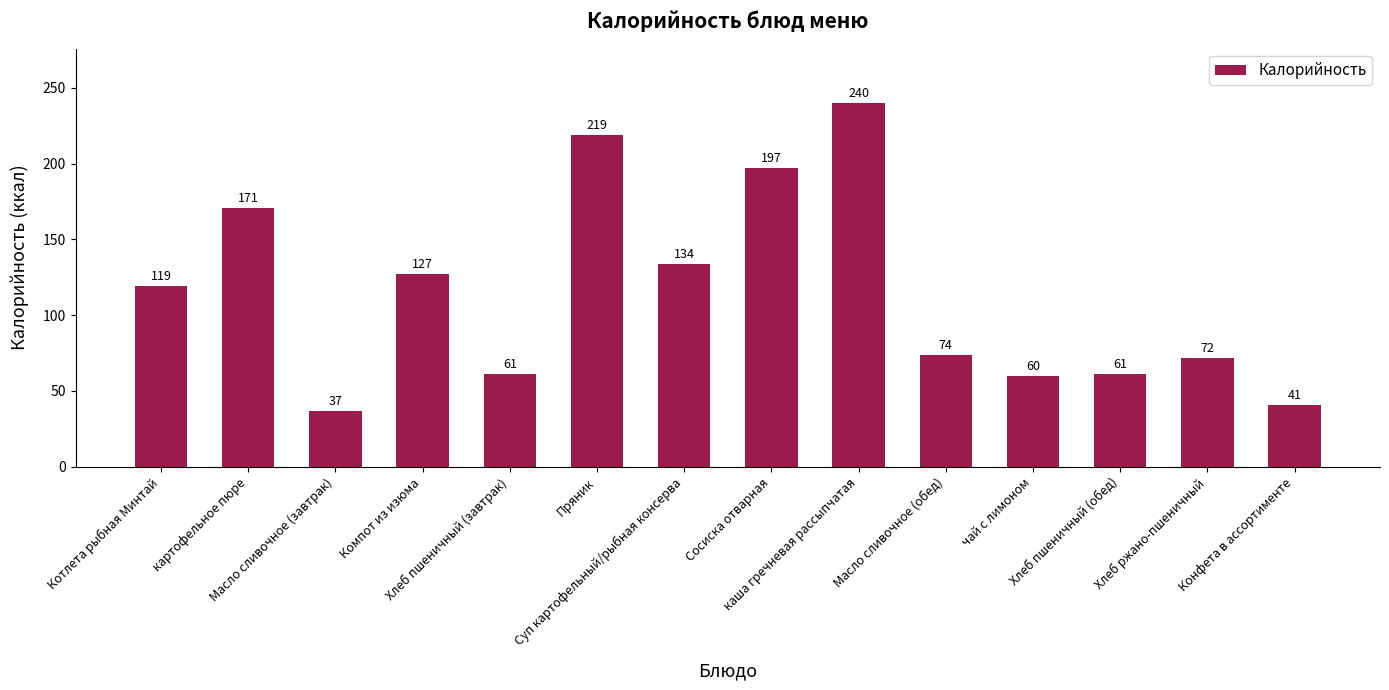

Between Котлета рыбная Минтай and Масло сливочное (обед), which is larger?

Котлета рыбная Минтай